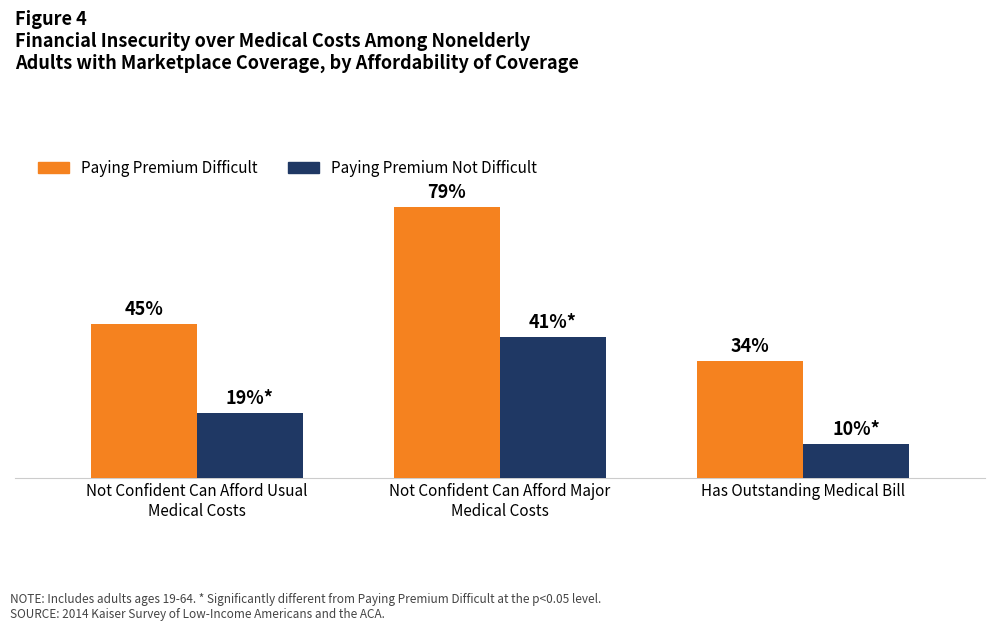

What are all the series names shown in the legend?

Paying Premium Difficult, Paying Premium Not Difficult